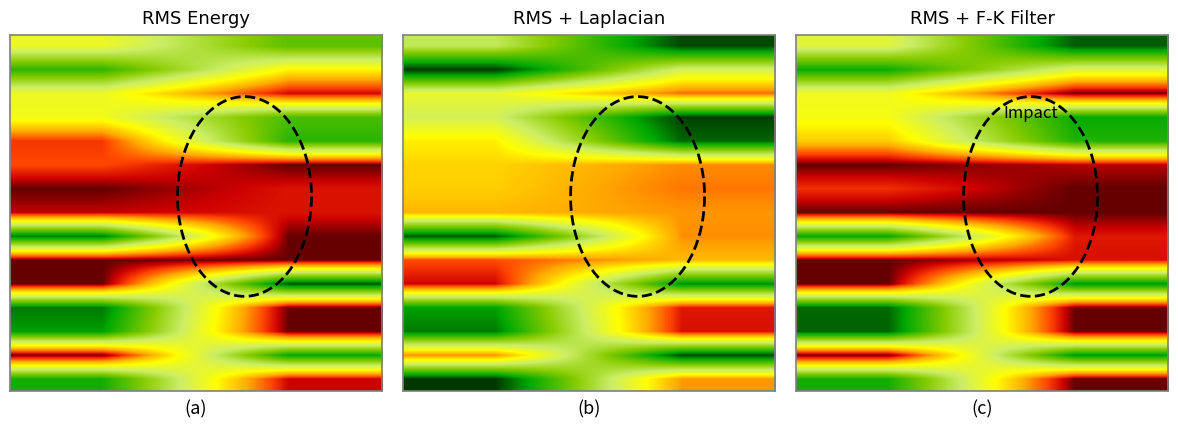

At which category is the sum across all series the highest?

1